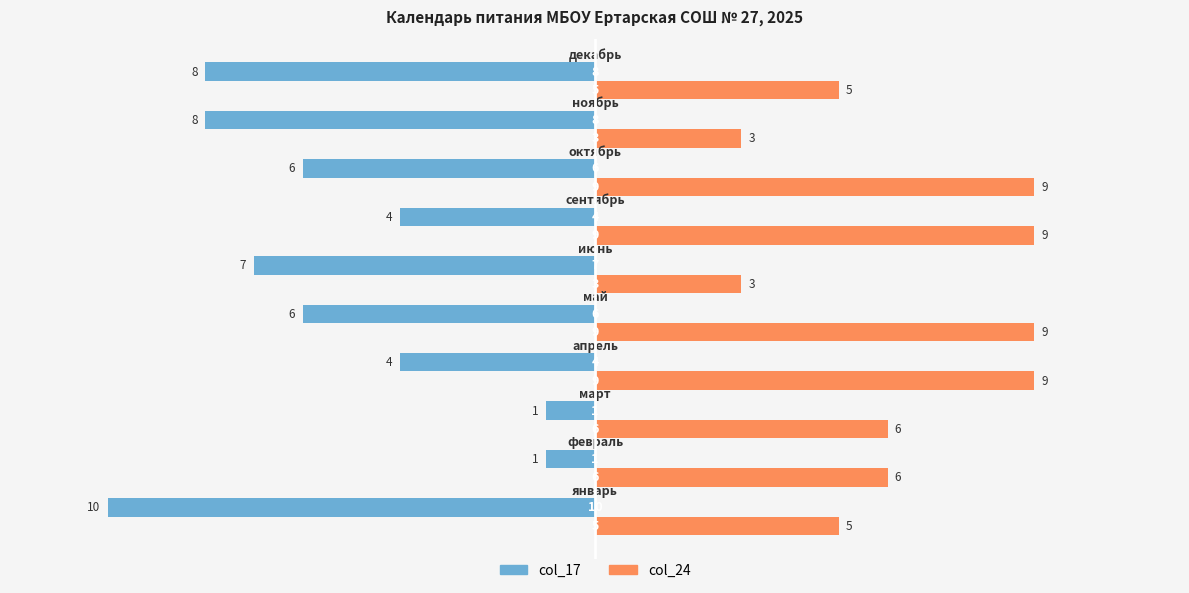

List the series in order of their peak value, highest first.

col_24, col_17